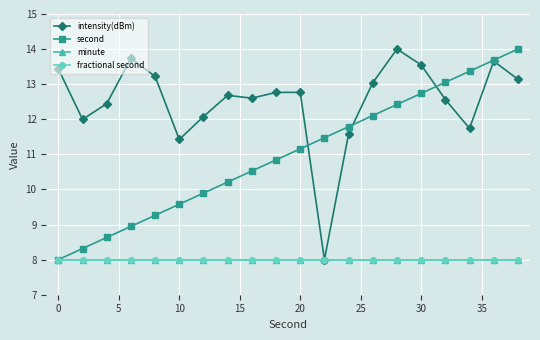

Does the chart have visible grid lines?

Yes